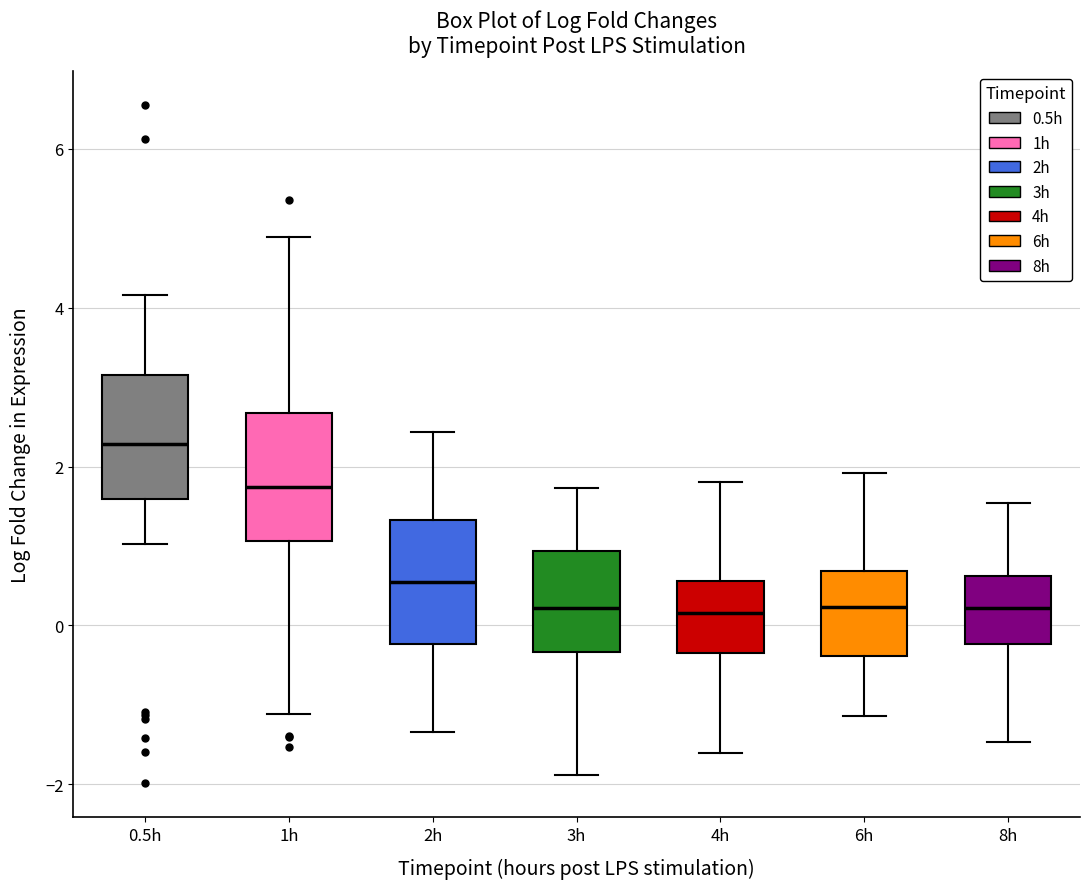

Which box has the highest median line?

0.5h